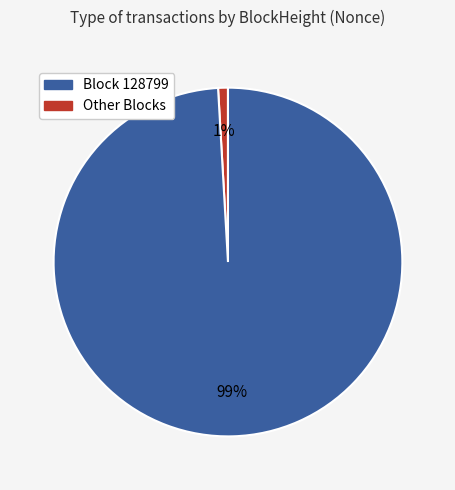

Is there any slice that represents more than half of the pie?

Yes